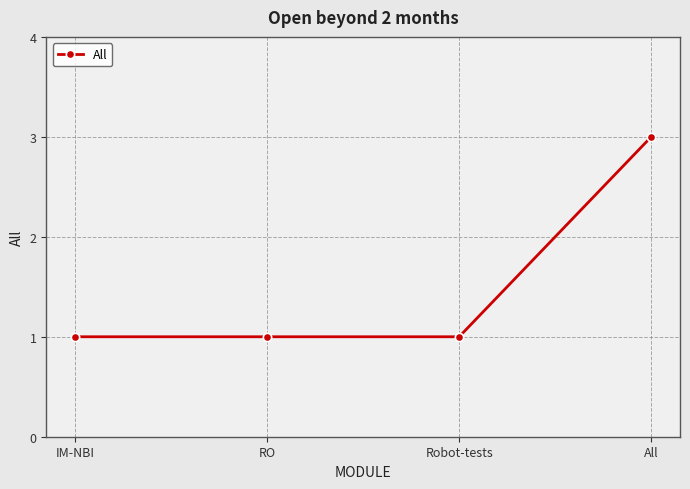

What is the smallest value displayed?

1